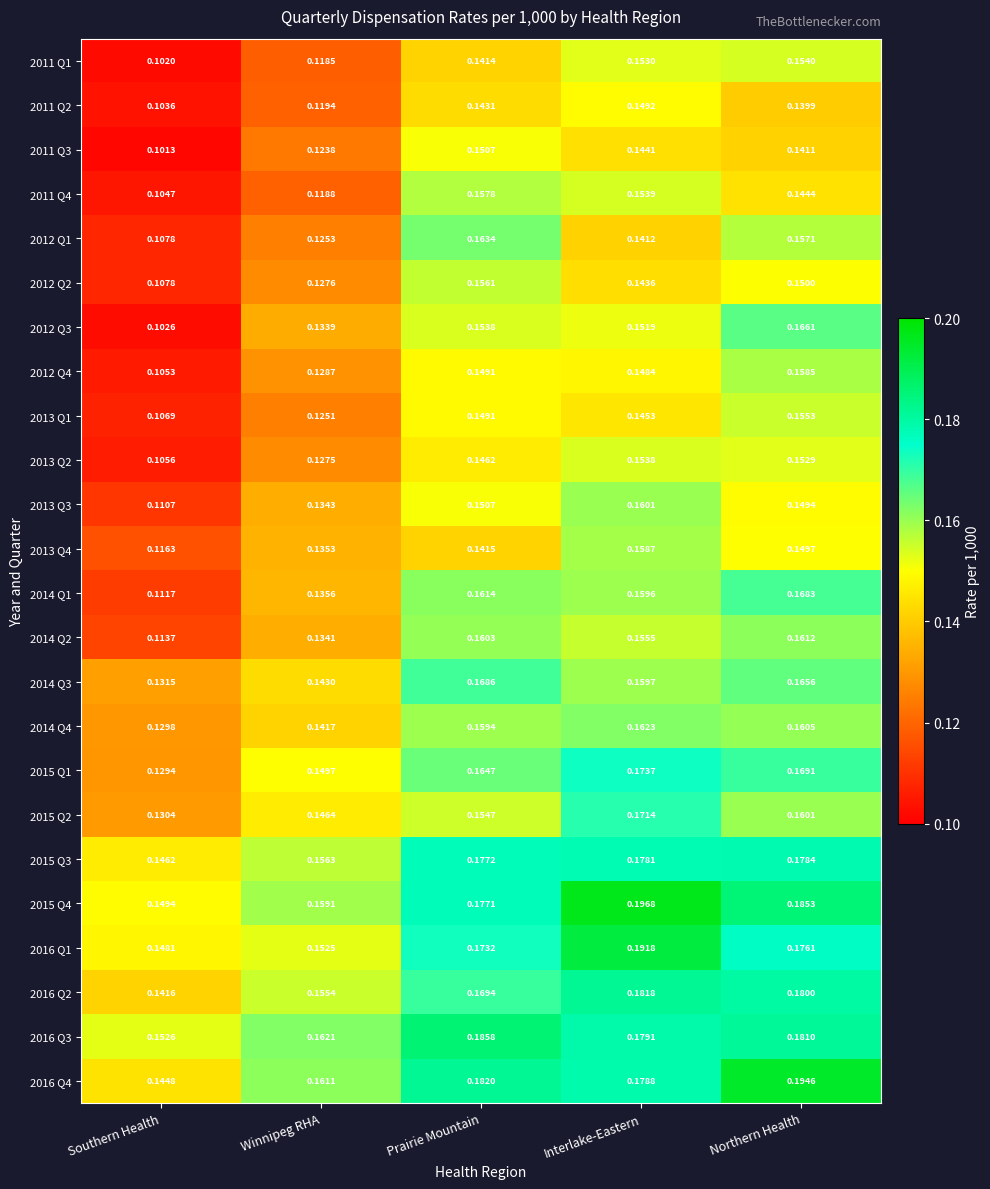

Which series has the largest total across all categories?

2015 Q4